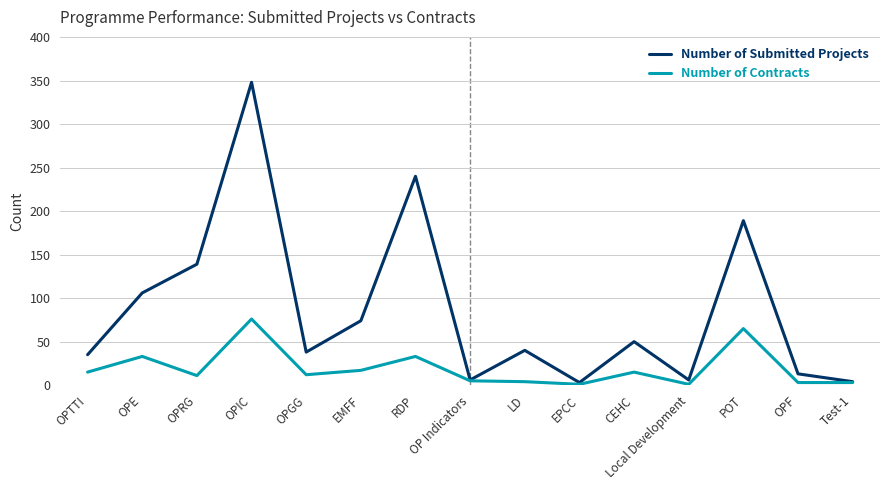

Where is the first local maximum for Number of Submitted Projects?

OPIC